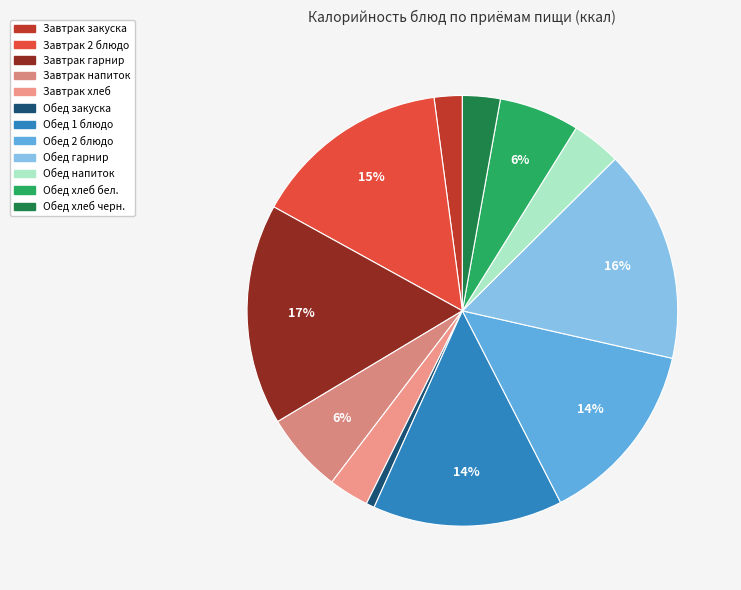

The Обед хлеб бел. slice represents 6% of the pie. True or false?

True